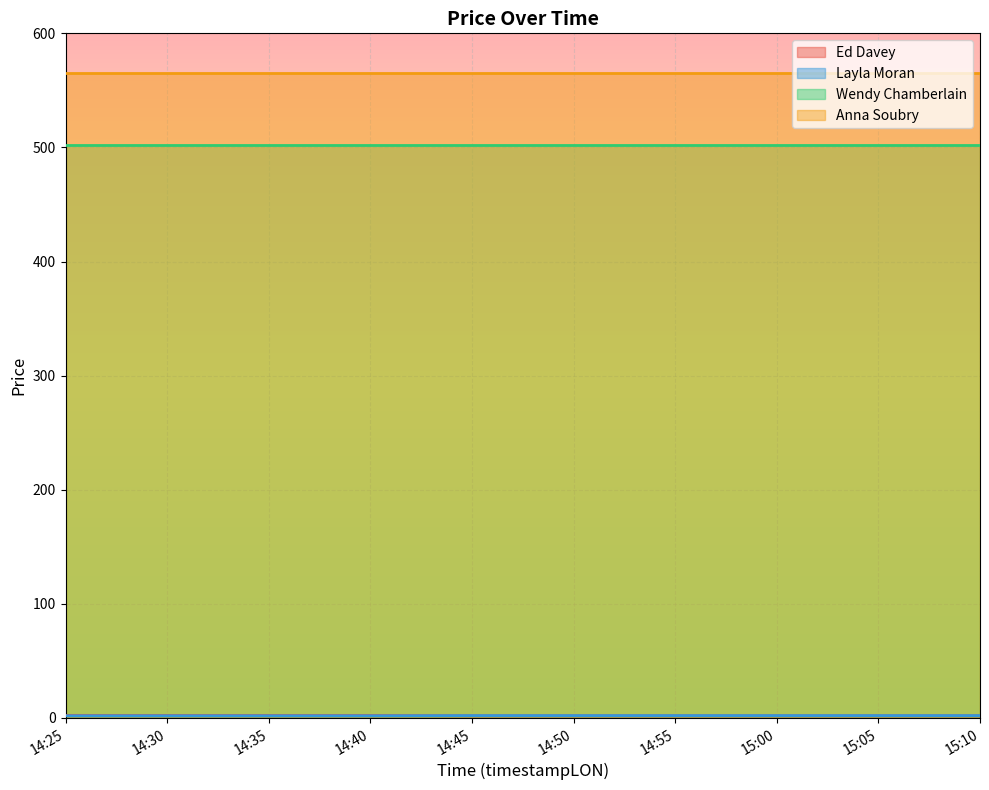

Which category has the highest value in the Ed Davey series?

14:25